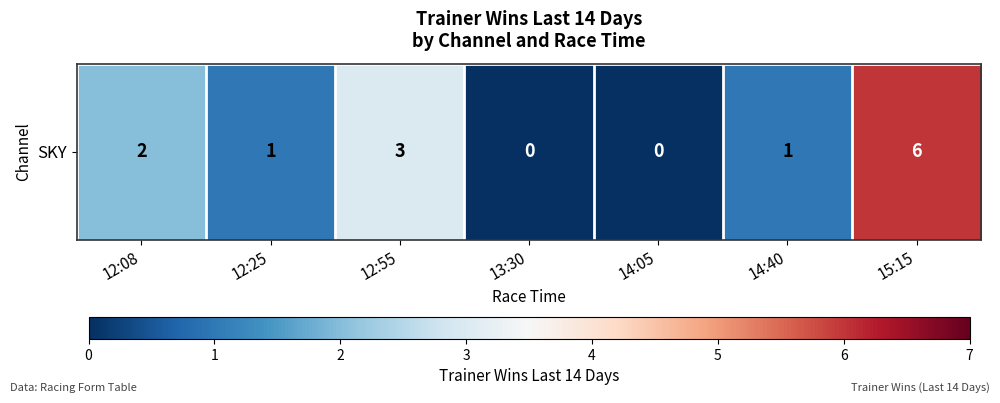

What is the difference between the values at 15:15 and 12:25?

5